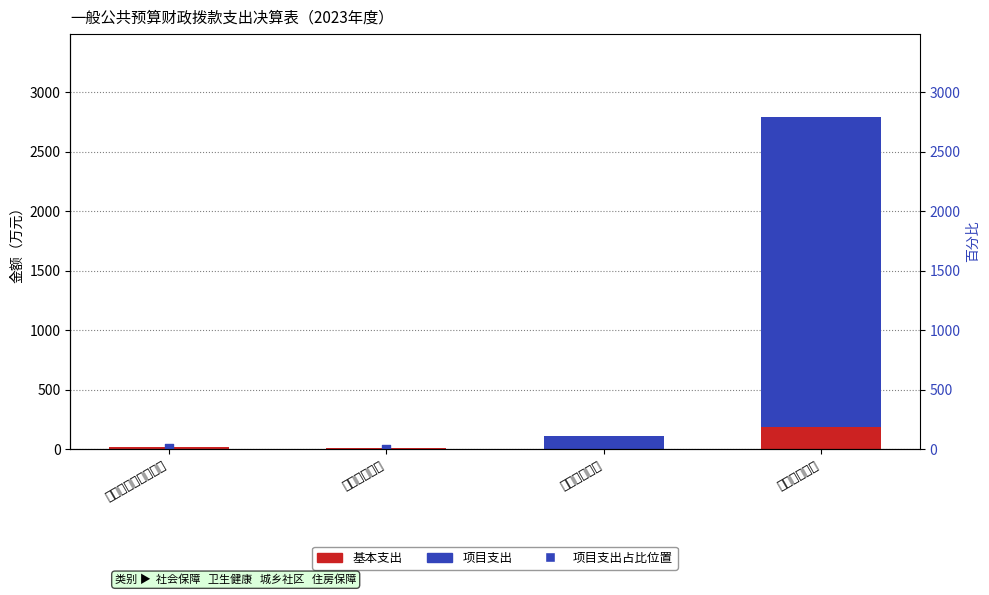

Which series contains the highest Y value?

项目支出